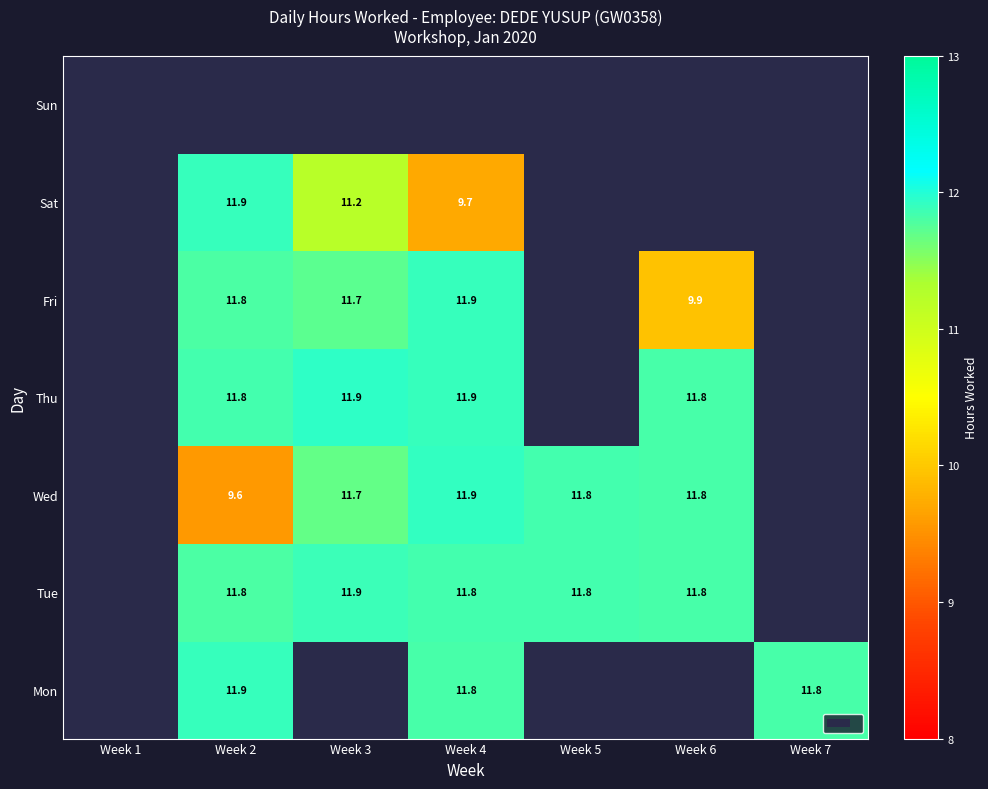

What is the sum of the Thu values at Week 2 and Week 4?

23.7